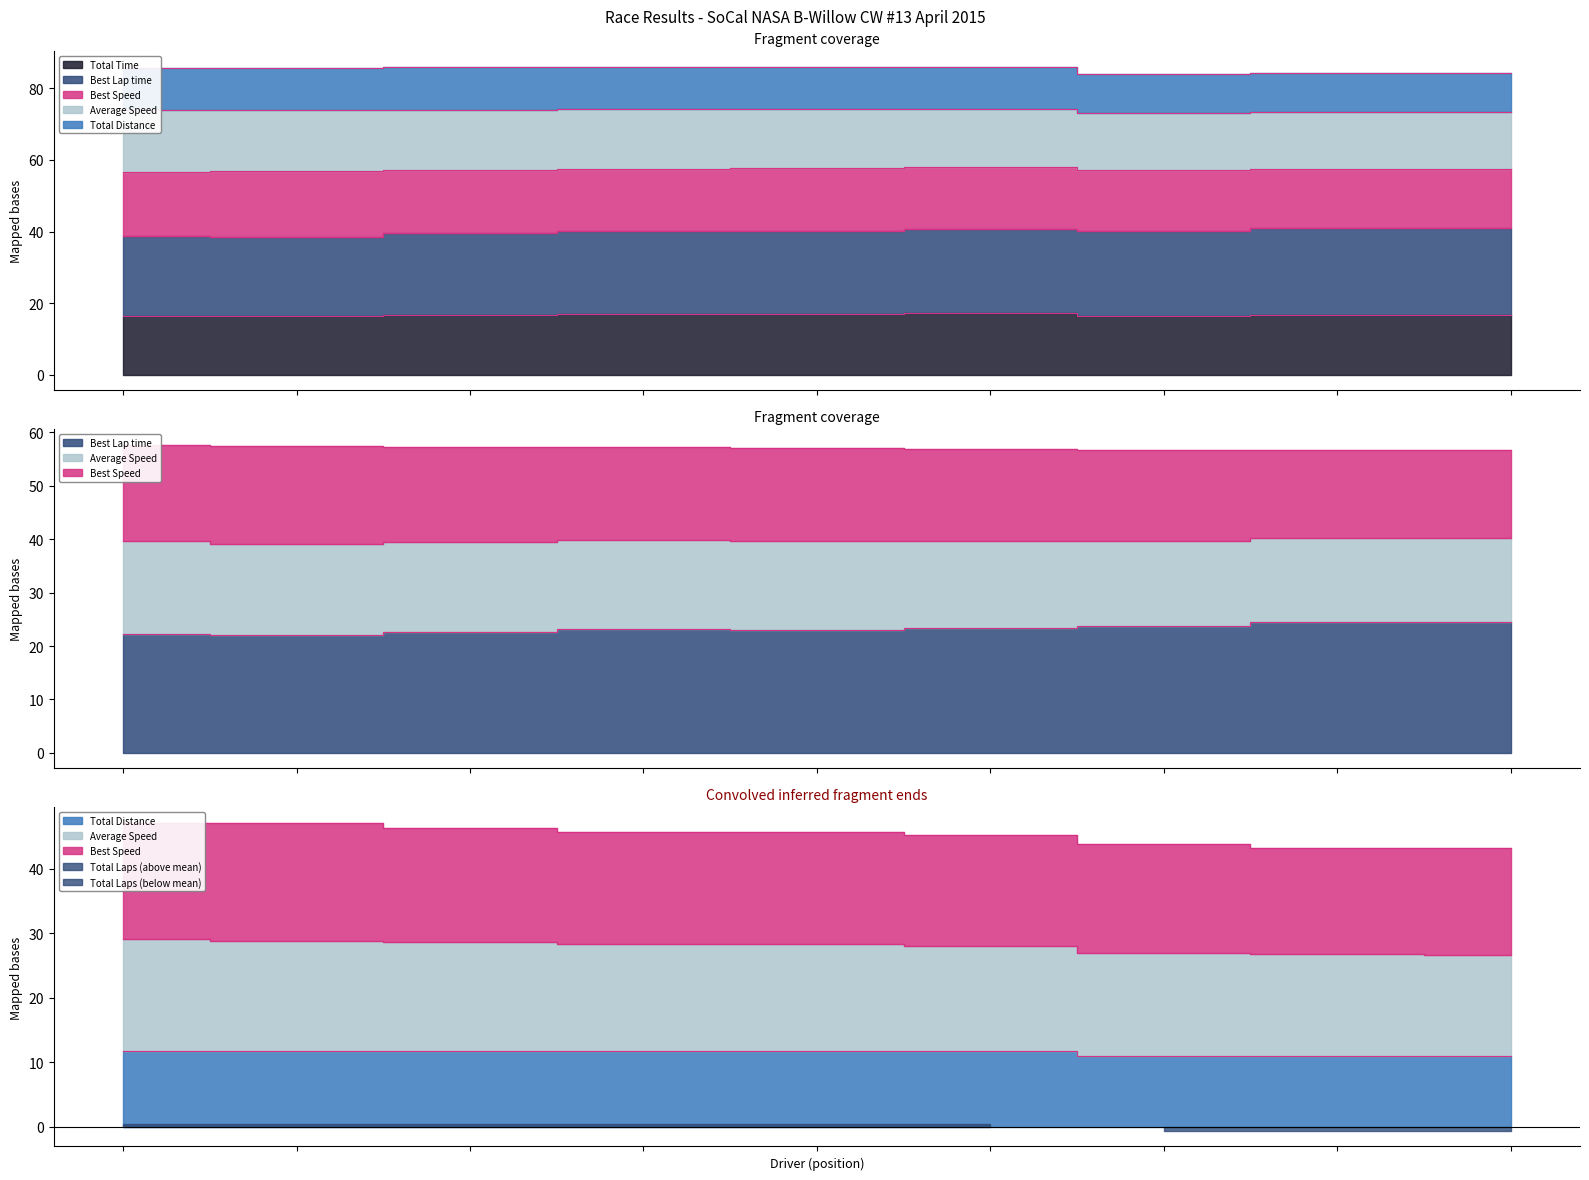

What is the label of the 4th point from the right?

Tom Bell